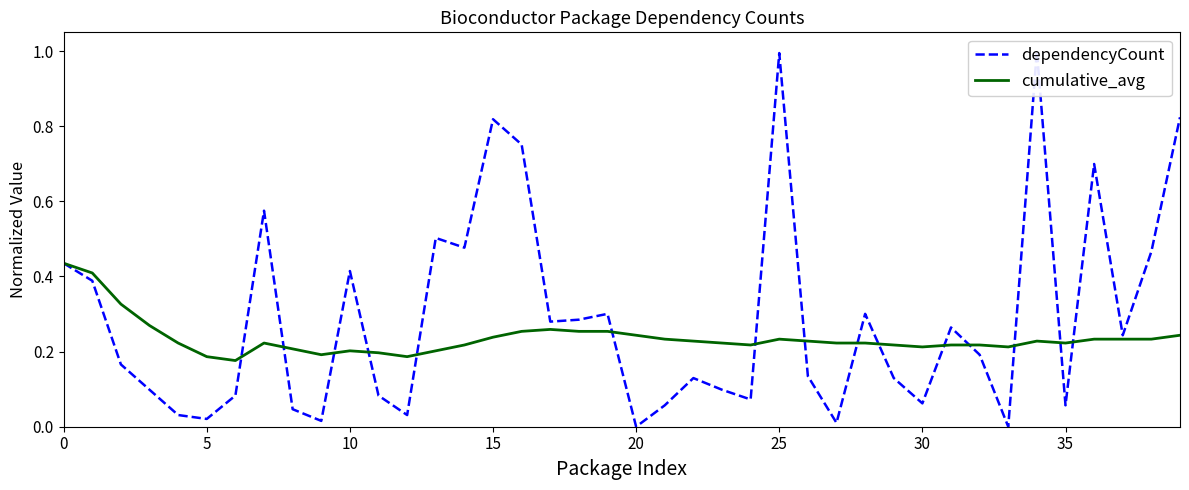

After their last crossing, which series has the higher values: cumulative_avg or dependencyCount?

dependencyCount